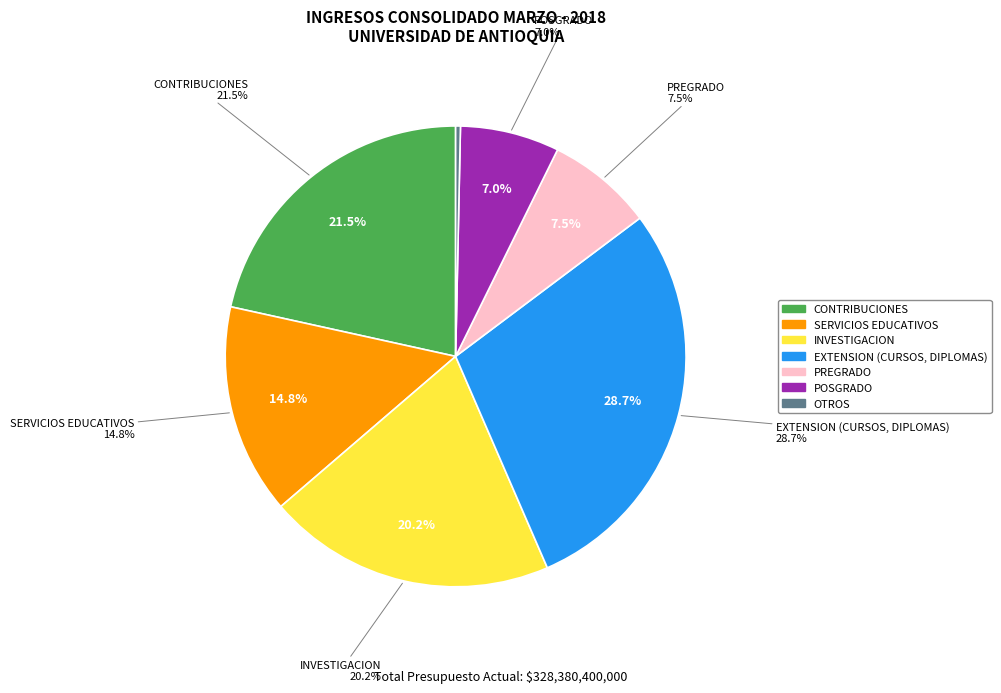

Rank the categories by value from highest to lowest.

EXTENSION (CURSOS, DIPLOMAS), CONTRIBUCIONES, INVESTIGACION, SERVICIOS EDUCATIVOS, PREGRADO, POSGRADO, OTROS